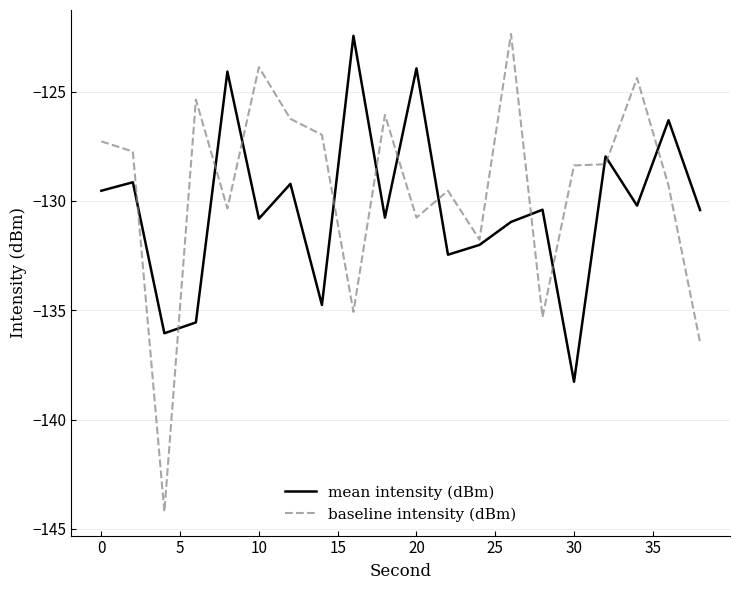

How many interior local valleys does the mean intensity (dBm) series have?

7